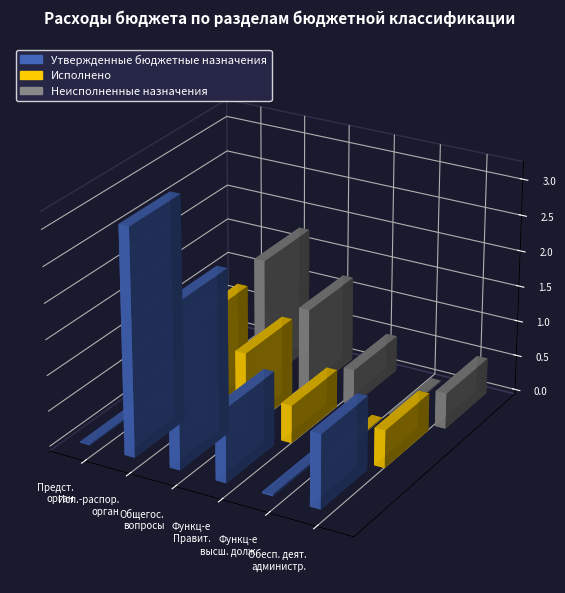

How many bars are there in total?

18